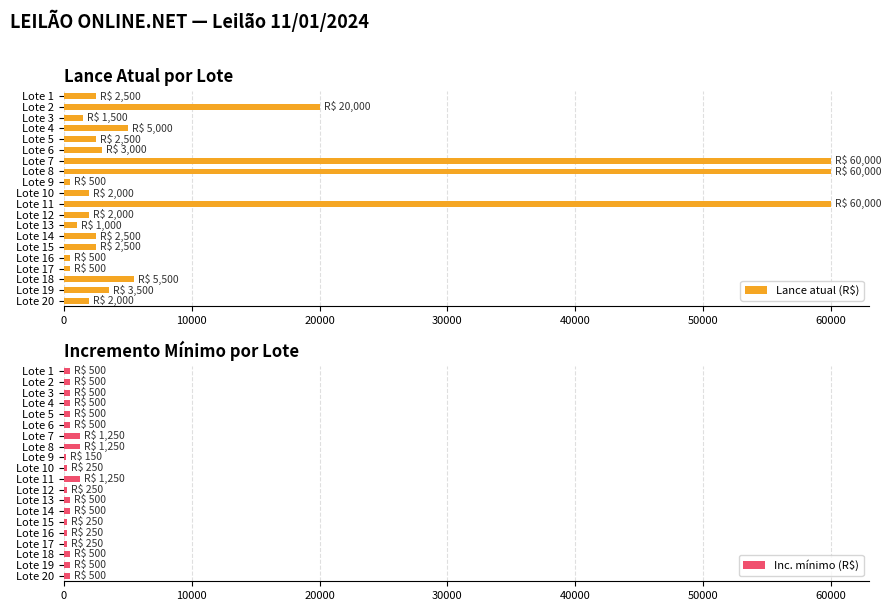

What are all the series names shown in the legend?

Lance atual (R$), Inc. mínimo (R$)